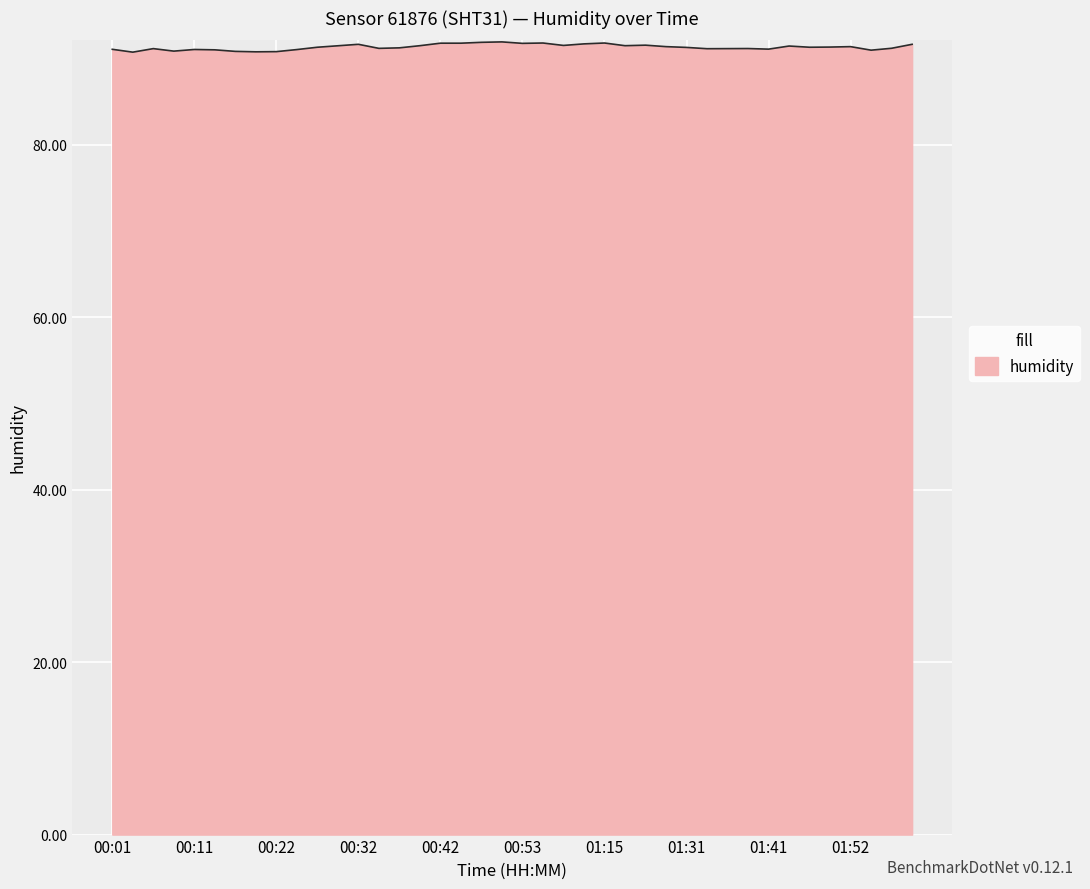

What is the greatest value displayed?

91.9